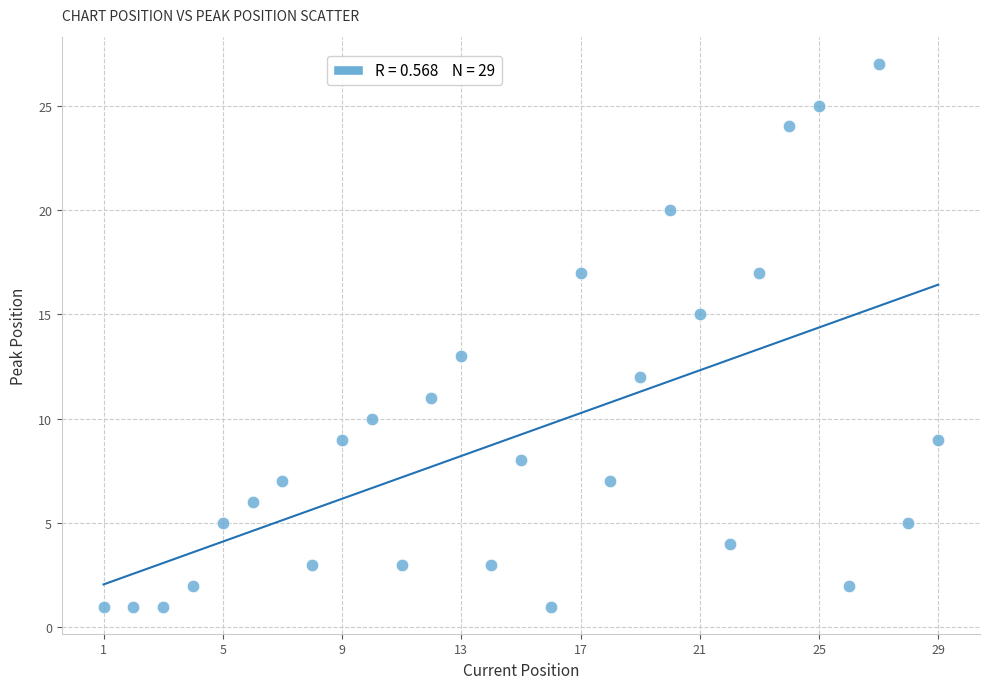

What is the range of Y values (max minus min)?

26